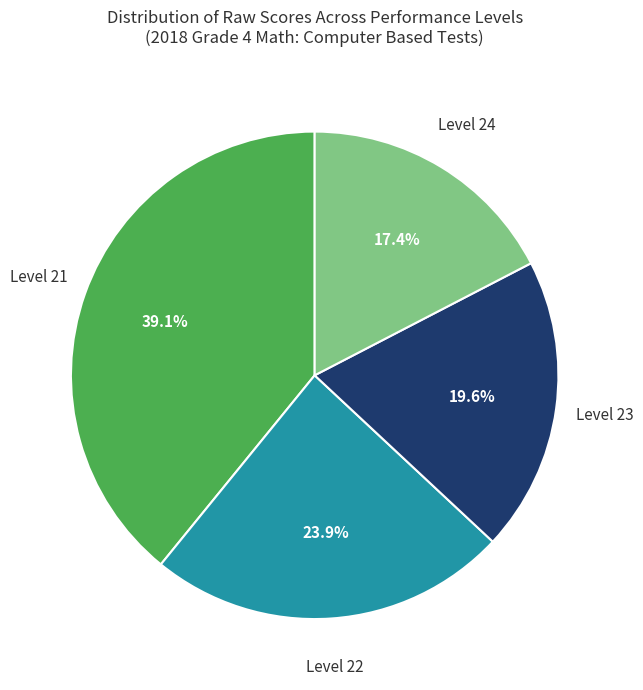

Is there a majority slice in this chart?

No